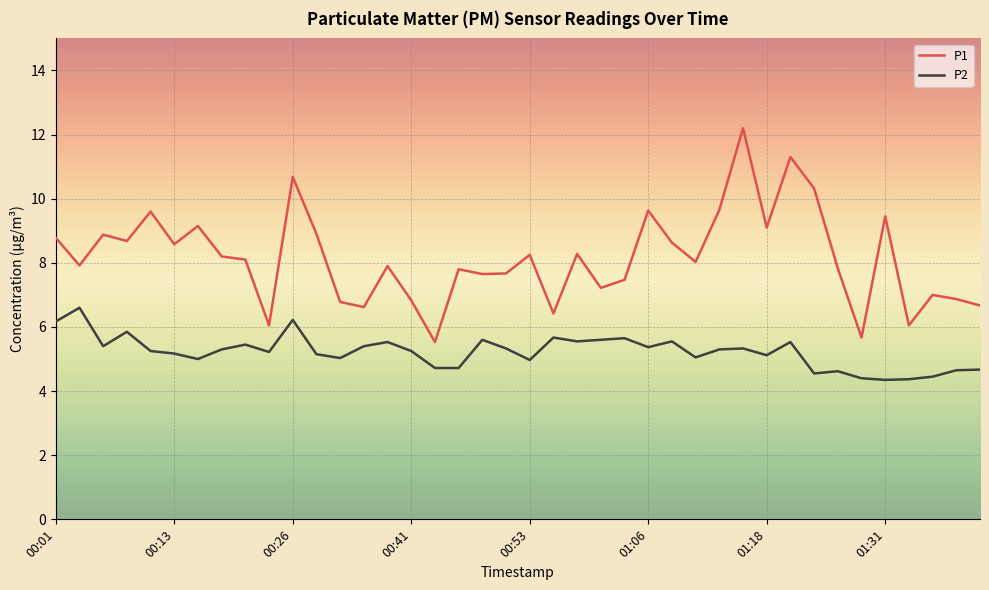

What is the maximum value for P2?

6.6